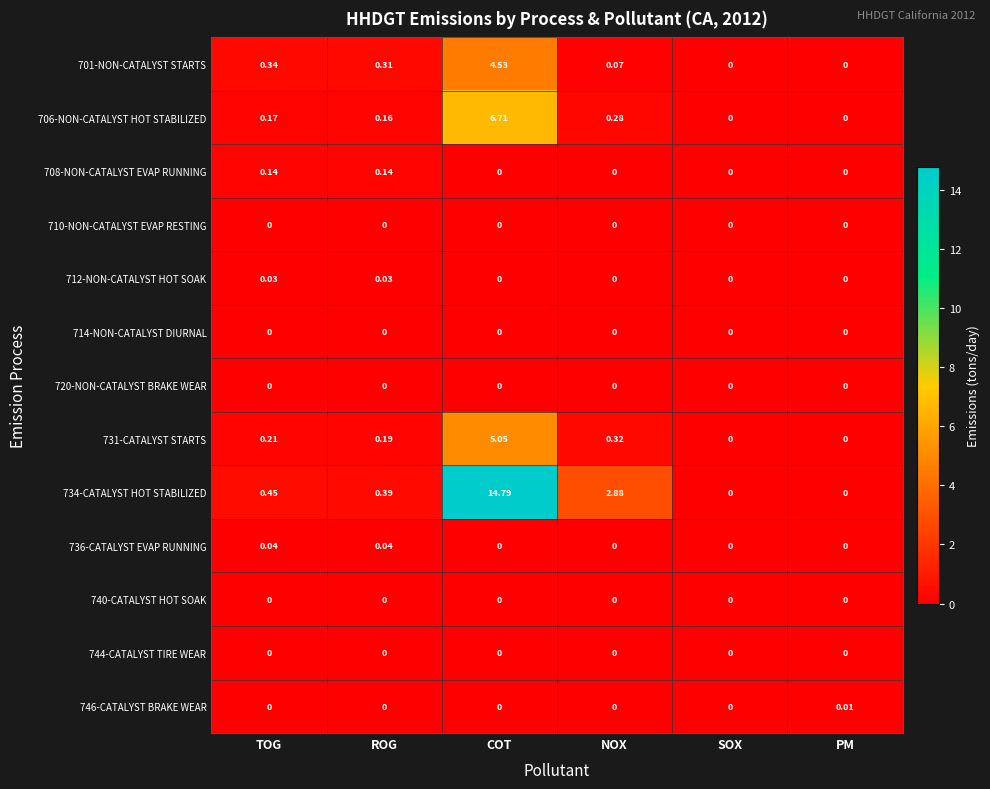

At which label is 701-NON-CATALYST STARTS closest to 2?

TOG